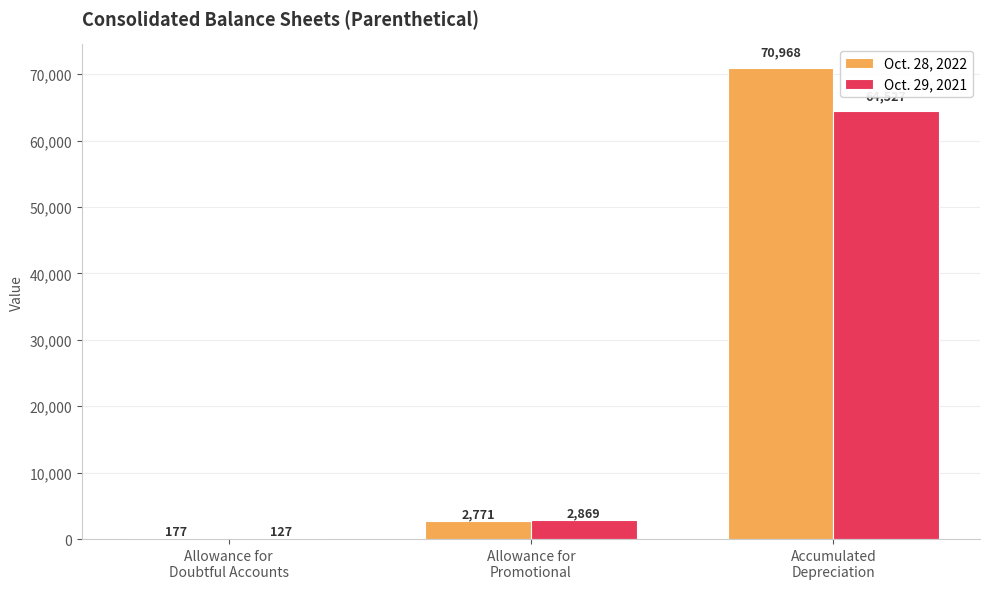

Does the chart contain stacked bars?

No